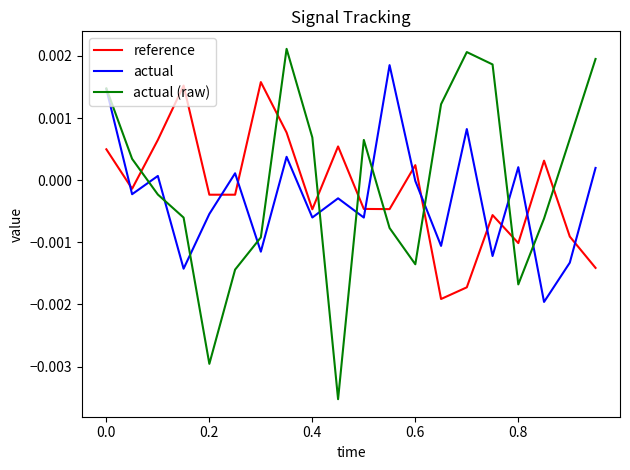

True or false: actual (raw) and actual cross at least once.

True